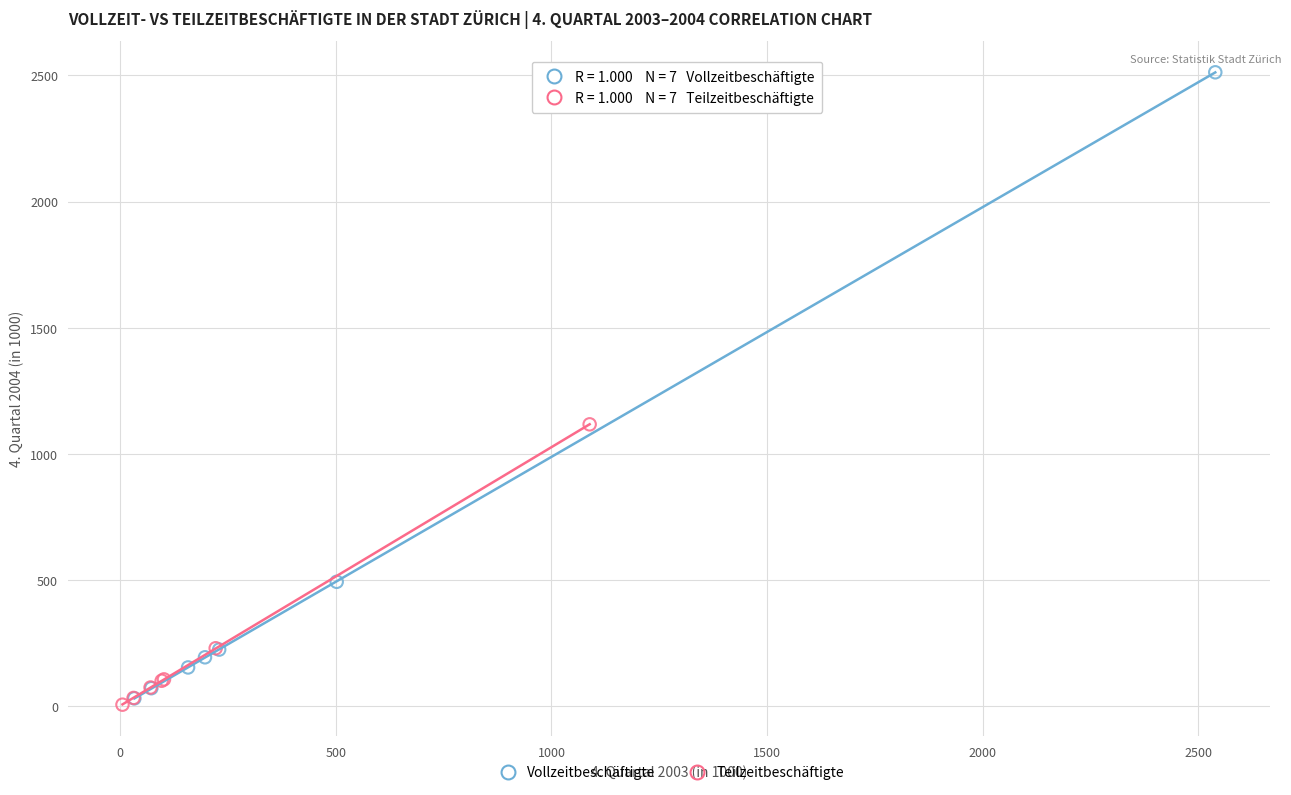

Which series has the largest Y range (max minus min)?

Vollzeitbeschäftigte